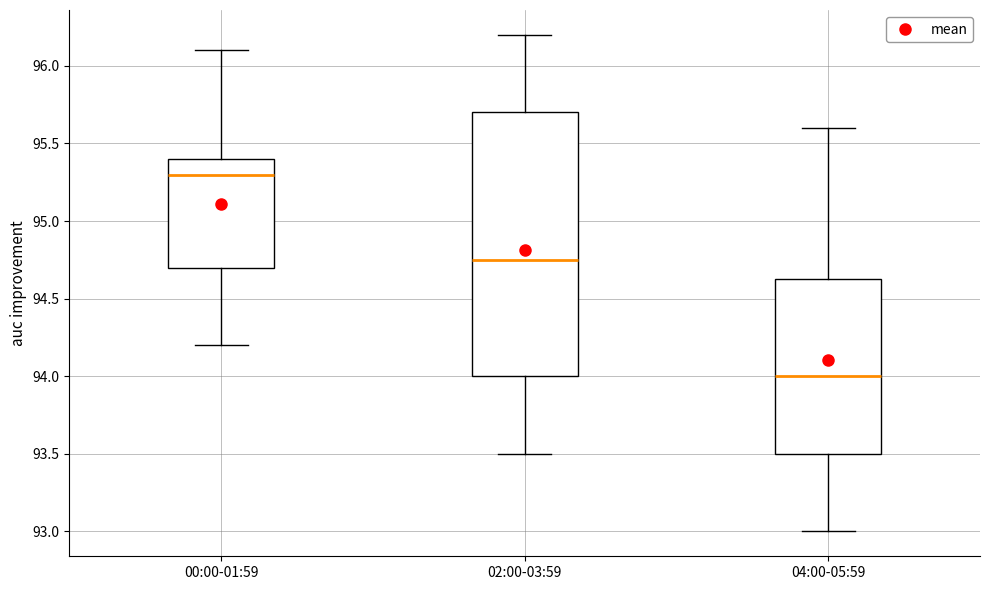

Reading left to right, read every box against the y-axis: the position of its median line, the range the box covers, and the ends of its whiskers. The values are not printed on the chart, so give them approximately, as read against the axis.

00:00-01:59: median 95.30, box 94.70 to 95.40, whiskers 94.20 to 96.10
02:00-03:59: median 94.75, box 94.00 to 95.70, whiskers 93.50 to 96.20
04:00-05:59: median 94.00, box 93.50 to 94.65, whiskers 93.00 to 95.60